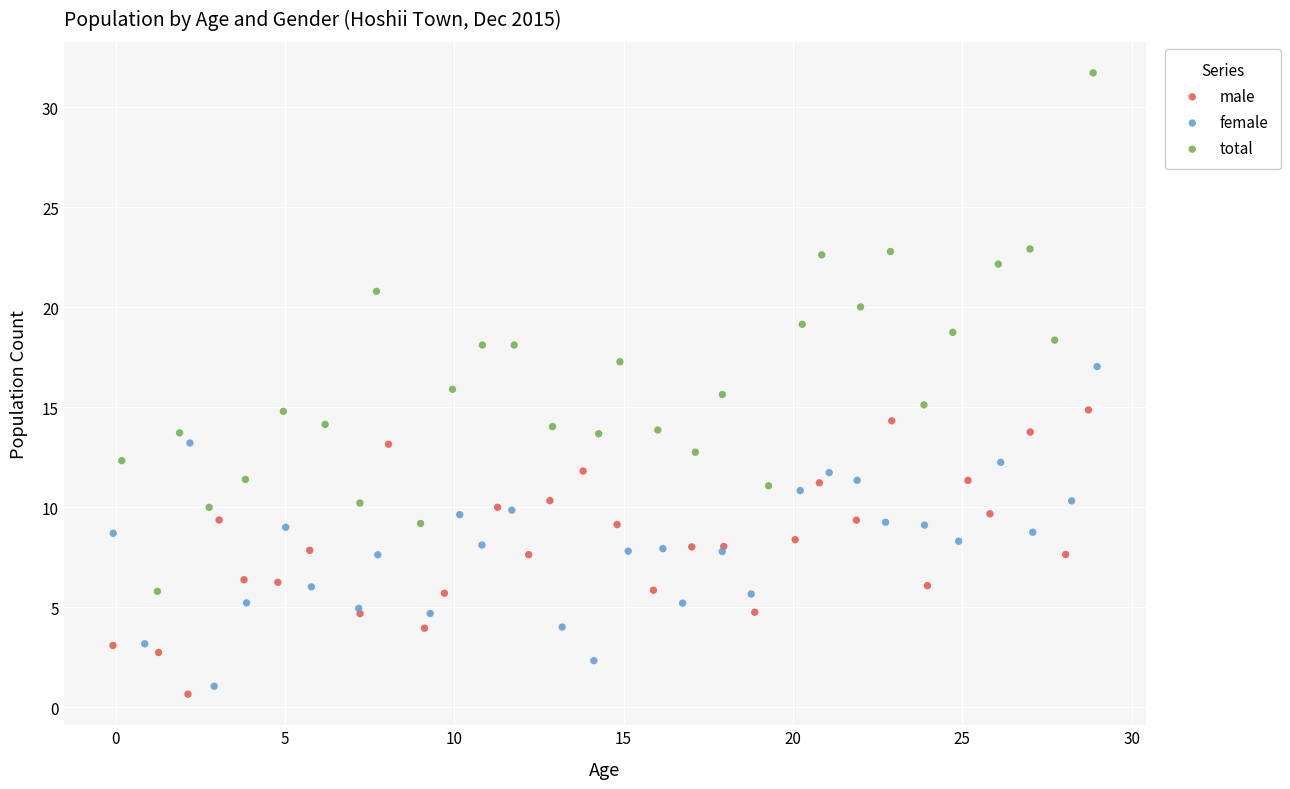

Which series reaches the minimum Y coordinate?

male